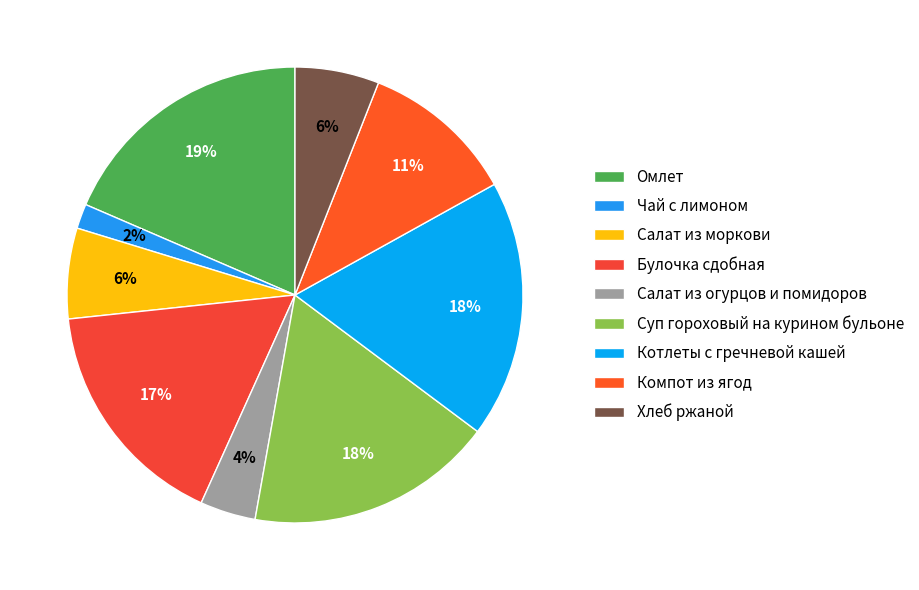

Rank the categories by value from lowest to highest.

Чай с лимоном, Салат из огурцов и помидоров, Хлеб ржаной, Салат из моркови, Компот из ягод, Булочка сдобная, Суп гороховый на курином бульоне, Котлеты с гречневой кашей, Омлет